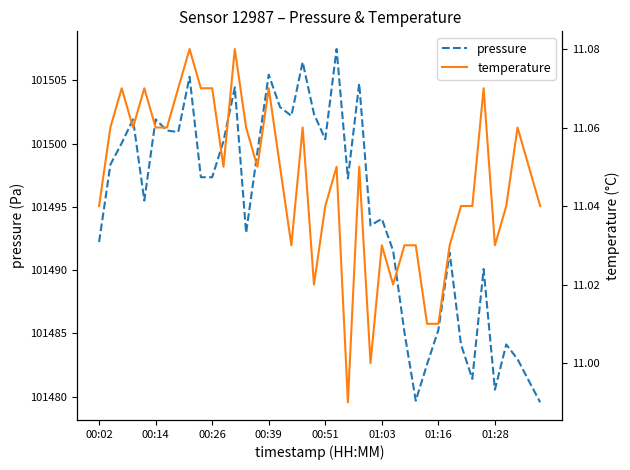

Reading left to right, what are all the values shown in this chart?

pressure: 101492.2	101498.3	101500.0	101501.9	101495.5	101501.9	101501.0	101500.9	101505.3	101497.3	101497.3	101500.2	101504.4	101492.9	101499.3	101505.4	101502.9	101502.2	101506.4	101502.3	101500.3	101507.5	101497.2	101504.8	101493.5	101494.1	101491.5	101485.1	101479.7	101482.6	101485.3	101491.4	101484.1	101481.4	101490.1	101480.6	101484.1	101483.0	101481.2	101479.6
temperature: 11.0	11.1	11.1	11.1	11.1	11.1	11.1	11.1	11.1	11.1	11.1	11.1	11.1	11.1	11.1	11.1	11.1	11.0	11.1	11.0	11.0	11.1	11.0	11.1	11.0	11.0	11.0	11.0	11.0	11.0	11.0	11.0	11.0	11.0	11.1	11.0	11.0	11.1	11.1	11.0